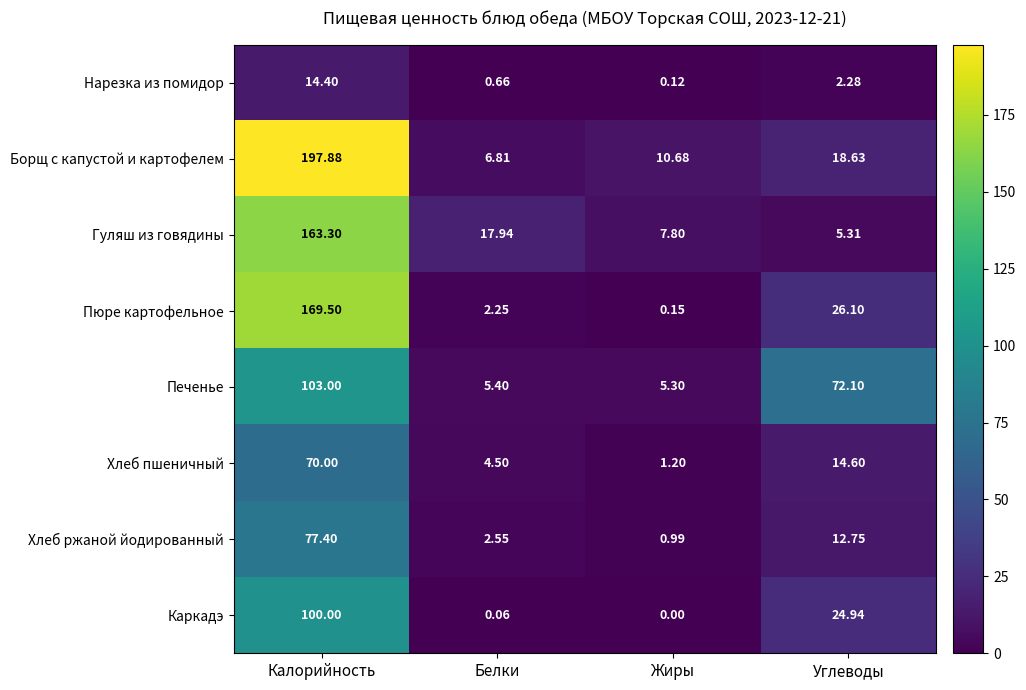

Which series changed the most between Калорийность and Углеводы?

Борщ с капустой и картофелем